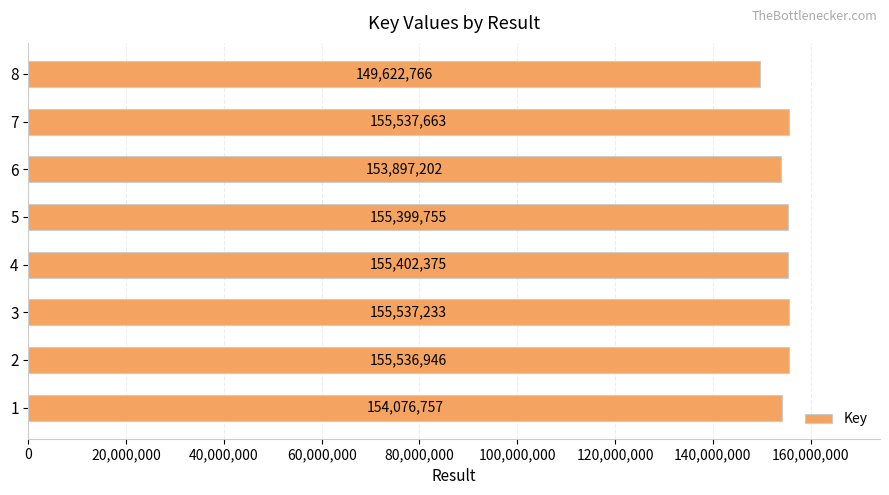

Approximately how many times larger is the value at 7 compared to 1?

1.0